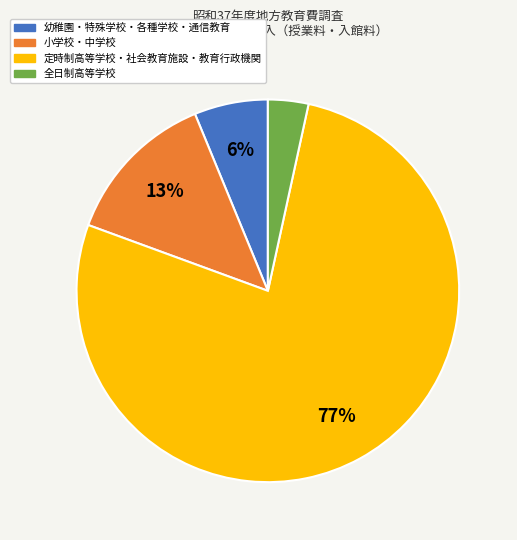

Is there a majority slice in this chart?

Yes